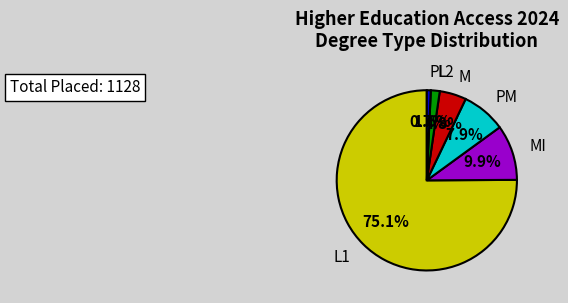

Is there a majority slice in this chart?

Yes